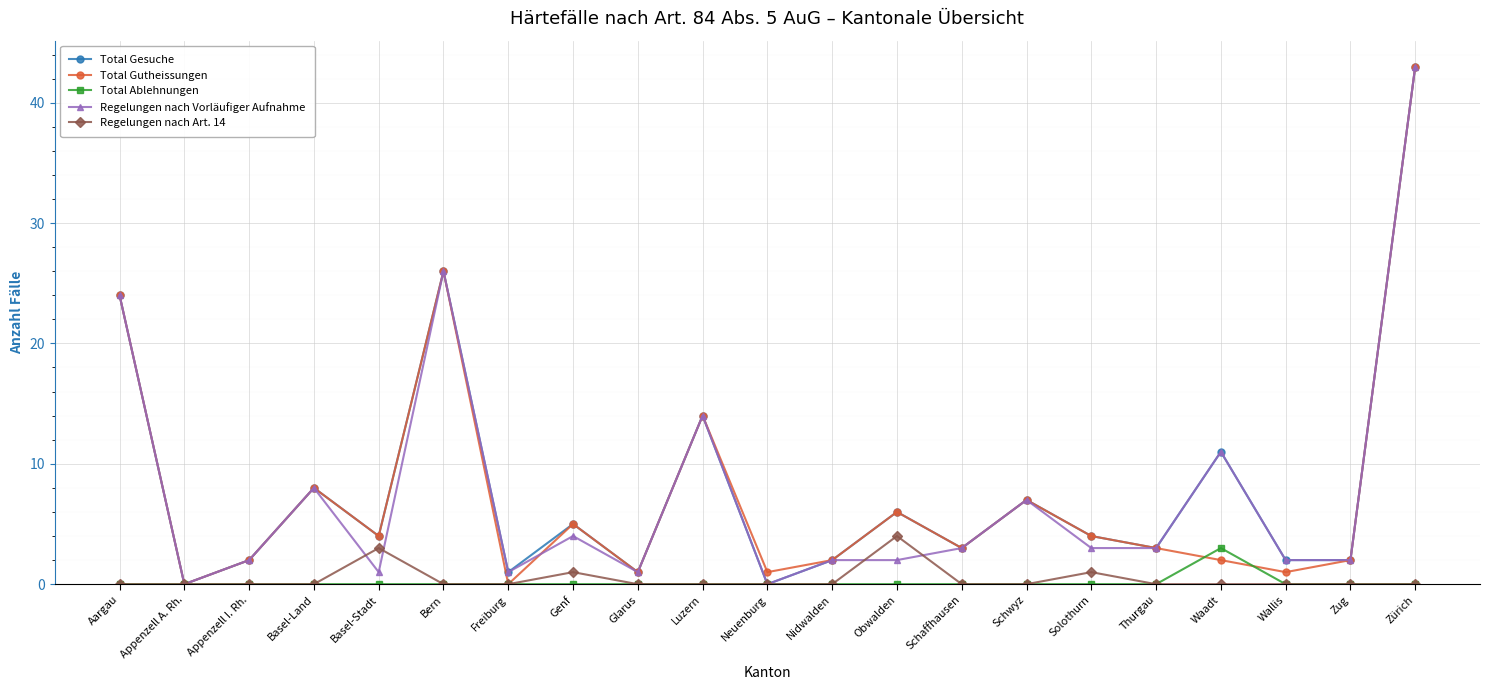

What is the value of the Regelungen nach Vorläufiger Aufnahme point at the 6th from the left?

26